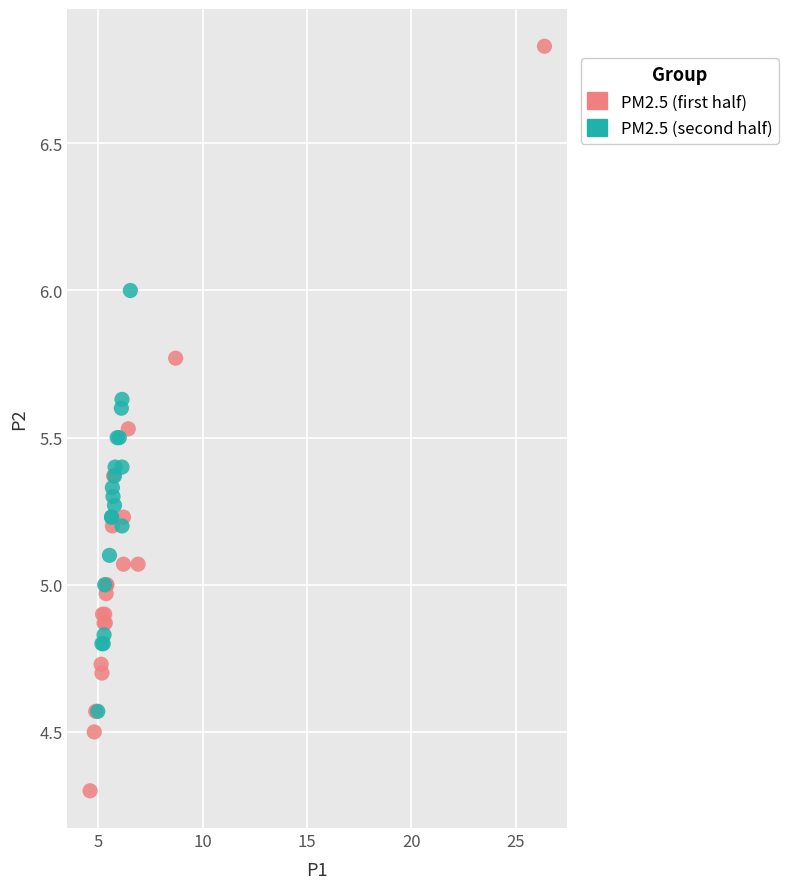

Which series reaches the maximum Y coordinate?

PM2.5 (first half)